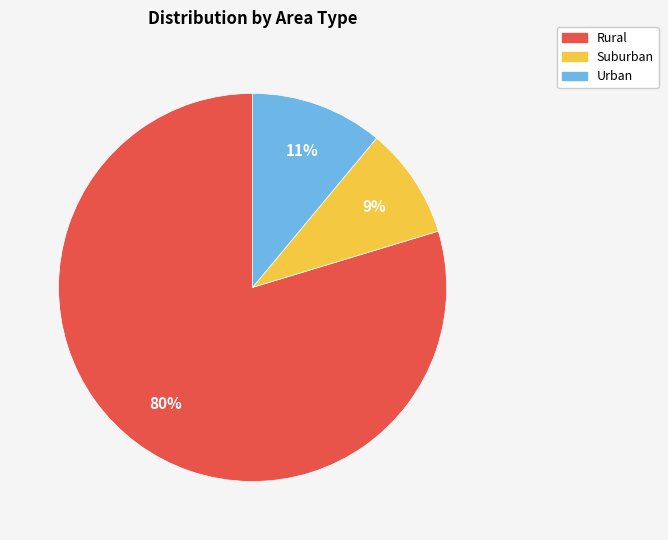

Do Rural and Suburban together represent more than half of the pie?

Yes